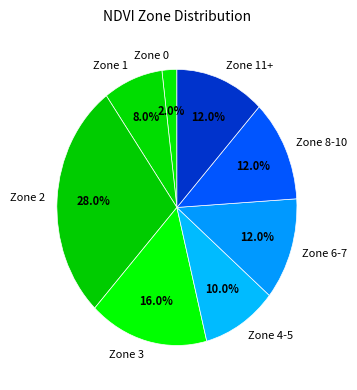

Does any single category account for the majority?

No